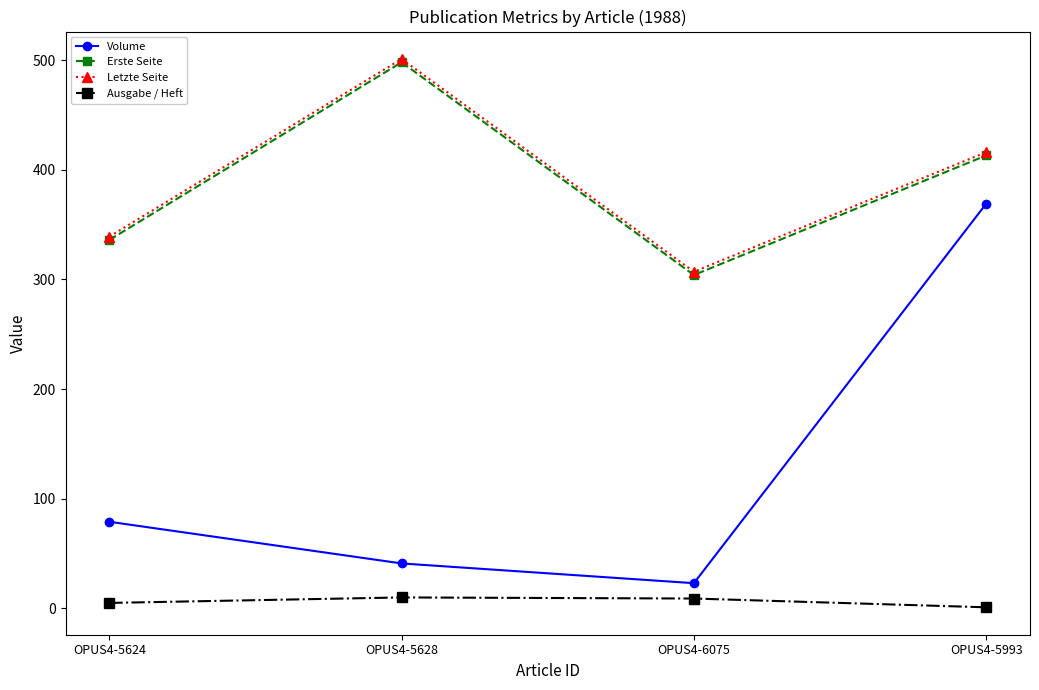

What is the value of the Ausgabe / Heft point at the 2nd from the left?

10